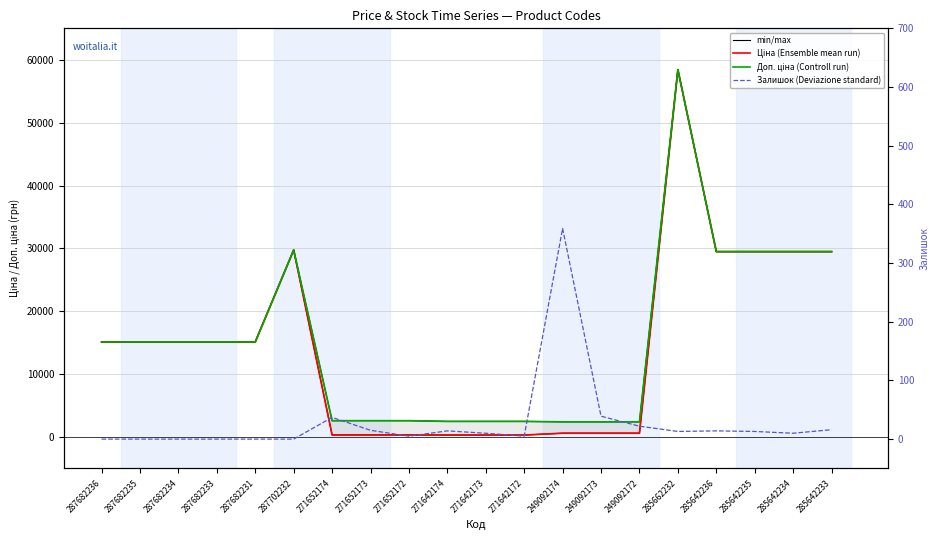

Does the chart display data point markers on the line(s)?

No